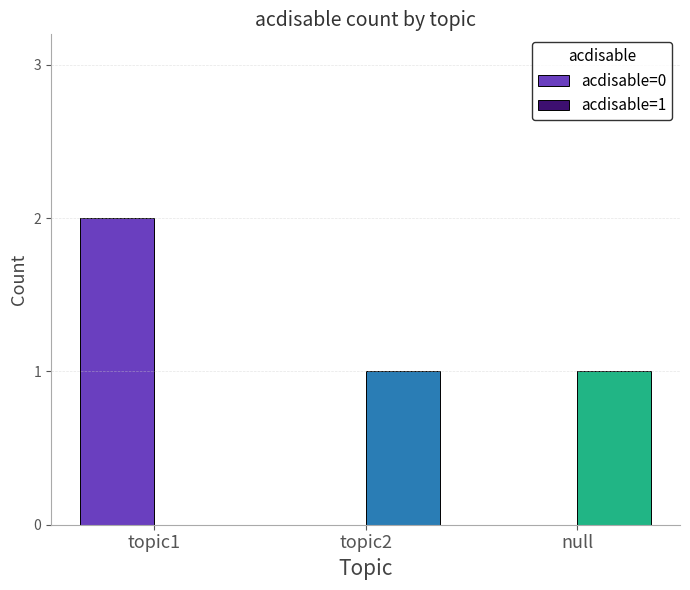

What is the spread (max minus min) of values at topic1?

2